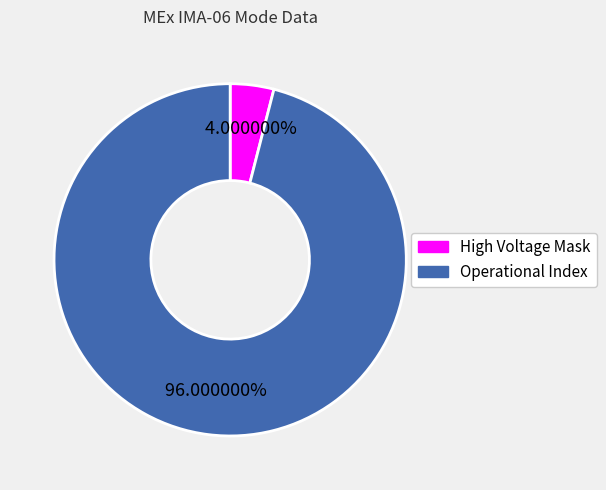

Which slice represents more than half of the pie?

Operational Index